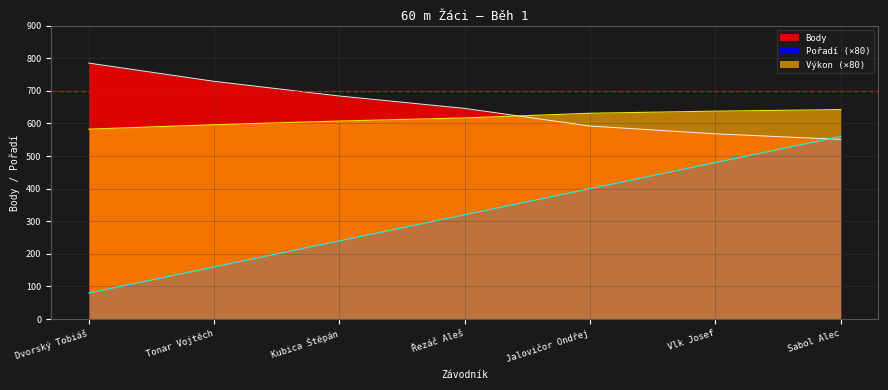

Which series ends up on top after the final intersection of Pořadí and Body?

Pořadí